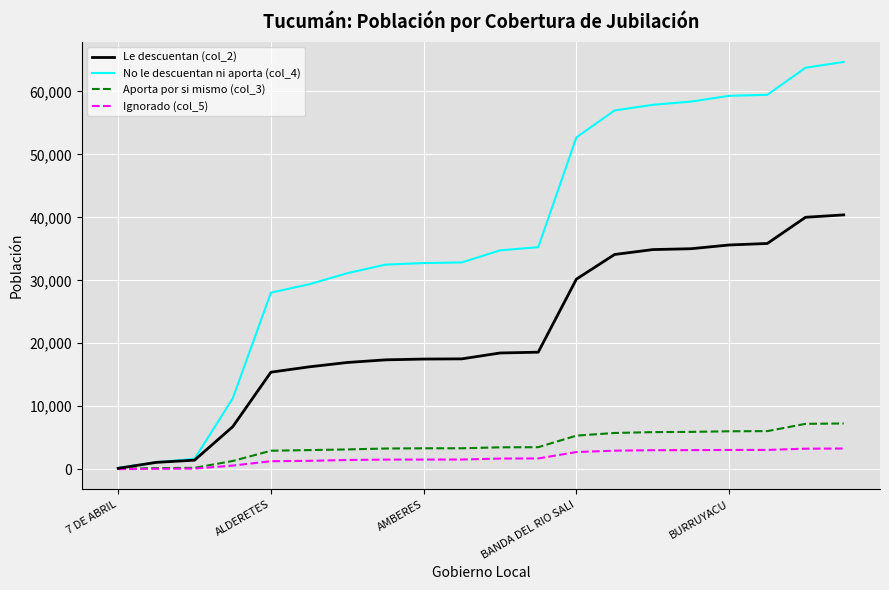

What is the difference between the maximum and second lowest values in the Aporta por si mismo (col_3) series?

7093